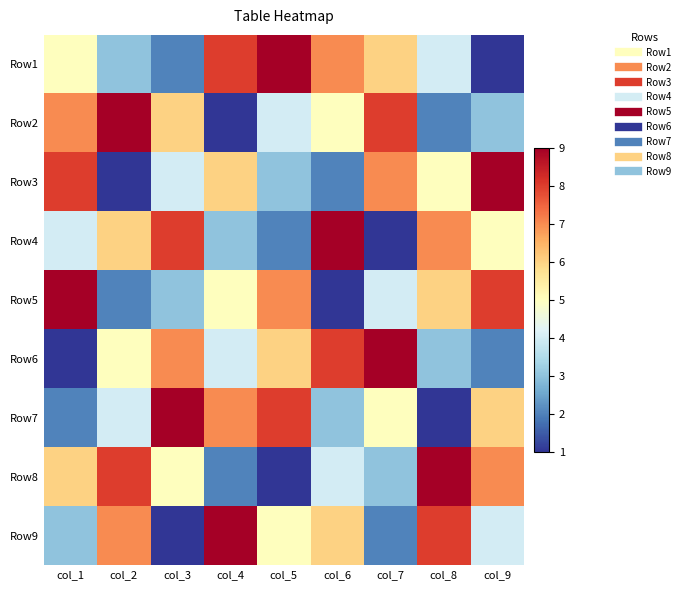

Reading right to left, what are all the values shown in this chart?

Row1: col_9=1	col_8=4	col_7=6	col_6=7	col_5=9	col_4=8	col_3=2	col_2=3	col_1=5
Row2: col_9=3	col_8=2	col_7=8	col_6=5	col_5=4	col_4=1	col_3=6	col_2=9	col_1=7
Row3: col_9=9	col_8=5	col_7=7	col_6=2	col_5=3	col_4=6	col_3=4	col_2=1	col_1=8
Row4: col_9=5	col_8=7	col_7=1	col_6=9	col_5=2	col_4=3	col_3=8	col_2=6	col_1=4
Row5: col_9=8	col_8=6	col_7=4	col_6=1	col_5=7	col_4=5	col_3=3	col_2=2	col_1=9
Row6: col_9=2	col_8=3	col_7=9	col_6=8	col_5=6	col_4=4	col_3=7	col_2=5	col_1=1
Row7: col_9=6	col_8=1	col_7=5	col_6=3	col_5=8	col_4=7	col_3=9	col_2=4	col_1=2
Row8: col_9=7	col_8=9	col_7=3	col_6=4	col_5=1	col_4=2	col_3=5	col_2=8	col_1=6
Row9: col_9=4	col_8=8	col_7=2	col_6=6	col_5=5	col_4=9	col_3=1	col_2=7	col_1=3